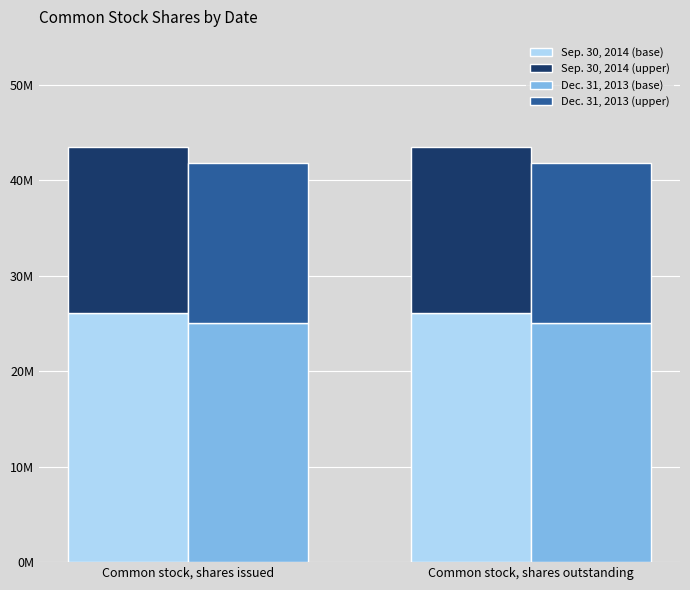

Reading left to right, extract all data points from this chart.

Sep. 30, 2014 (base): 26063737.2	26063737.2
Sep. 30, 2014 (upper): 17375824.8	17375824.8
Dec. 31, 2013 (base): 25072395.6	25072395.6
Dec. 31, 2013 (upper): 16714930.4	16714930.4